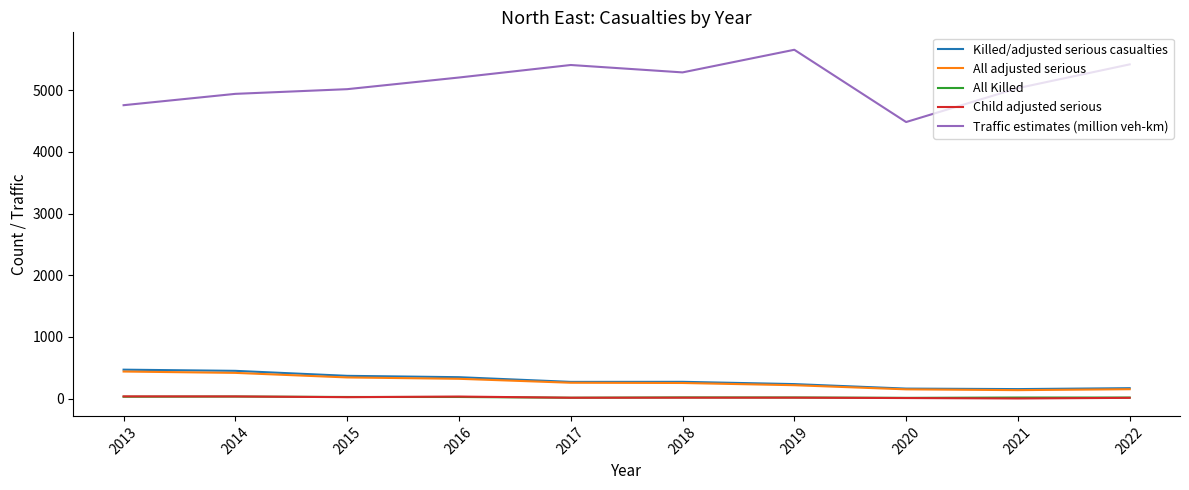

Is it true that Child adjusted serious equals 23 at 2015?

True